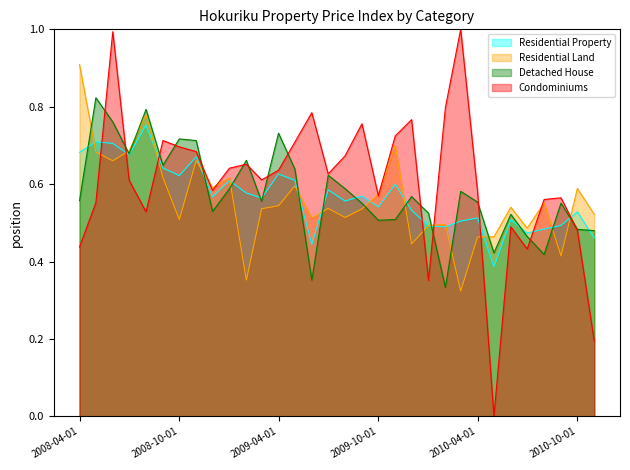

What is the sum of all Residential Land values?

17.9